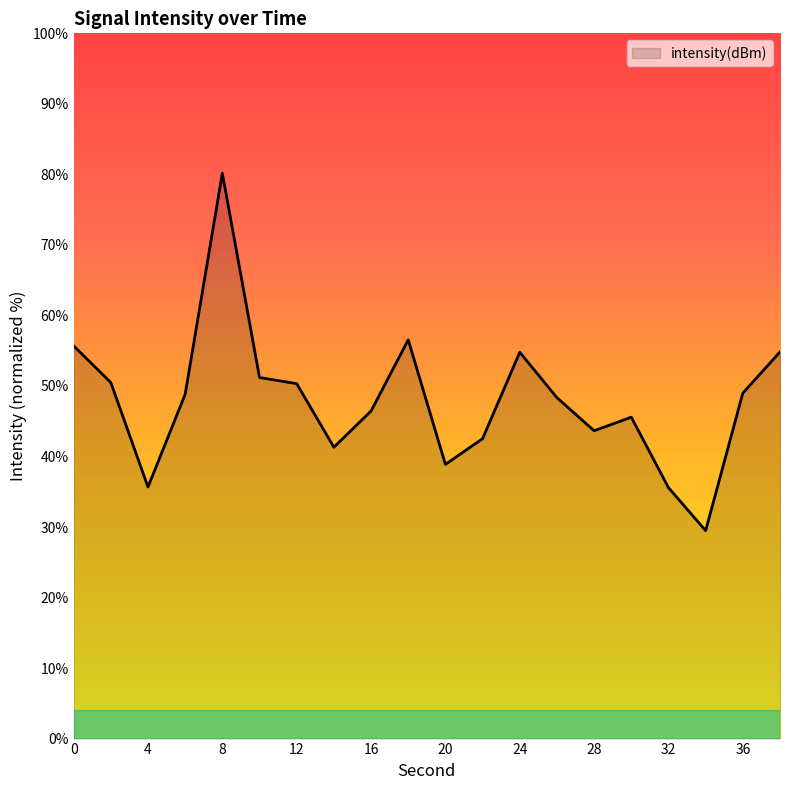

What is the greatest value displayed?

80.2